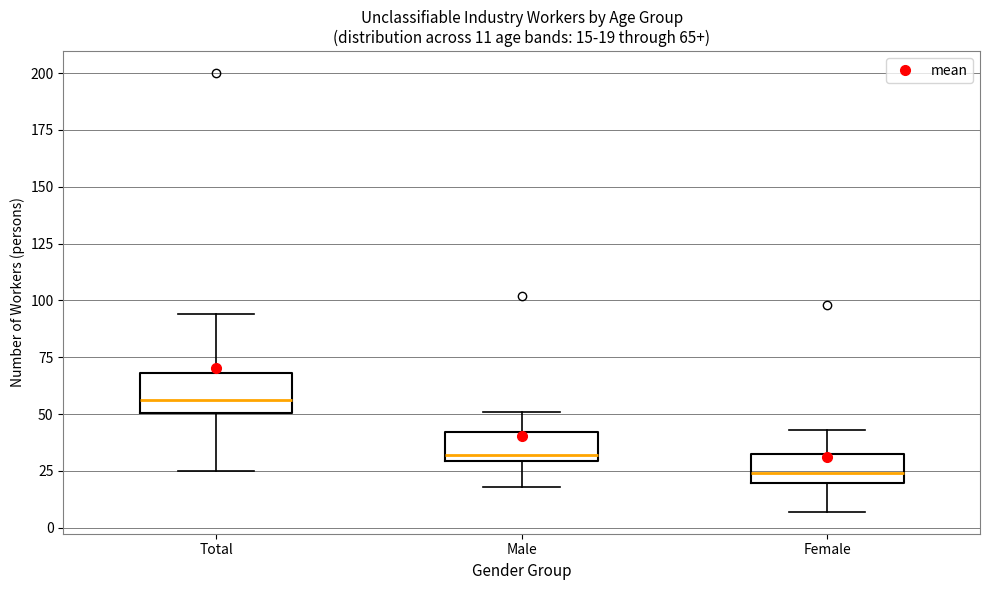

Which box's median line is the lowest?

Female